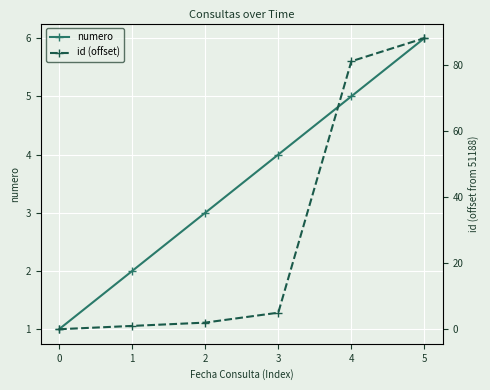

How many positive values does the id (offset) series have?

5